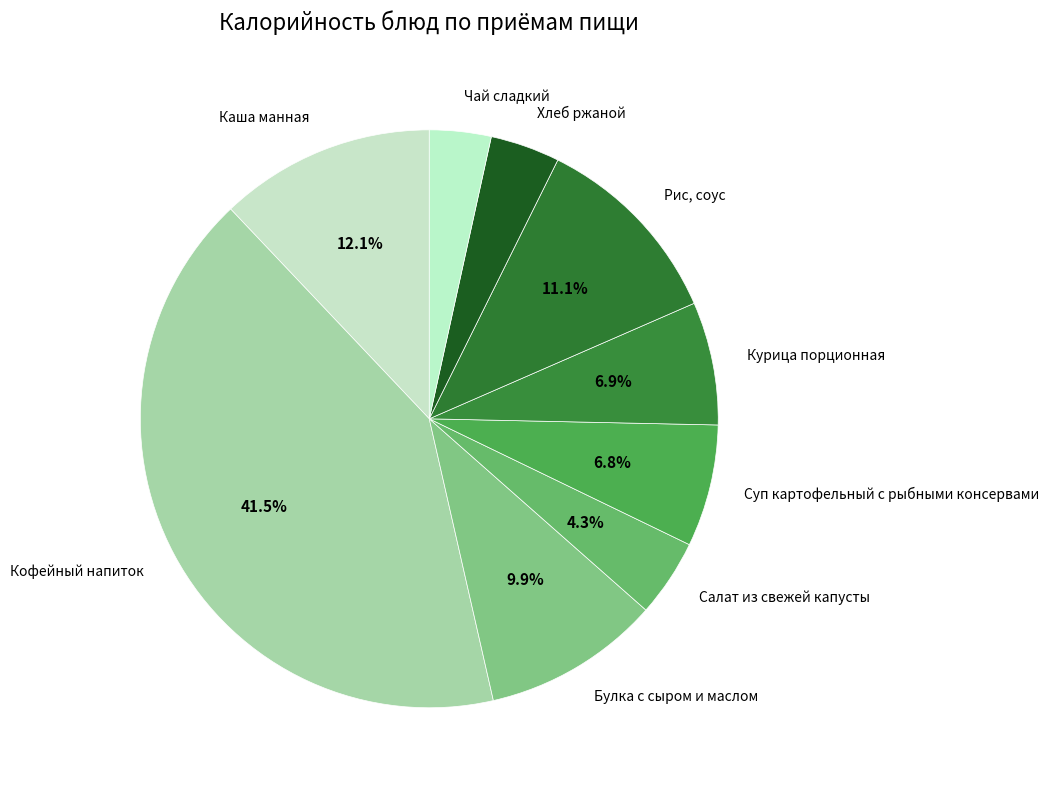

What is the ratio of the value at Суп картофельный с рыбными консервами to the value at Чай сладкий?

2.0